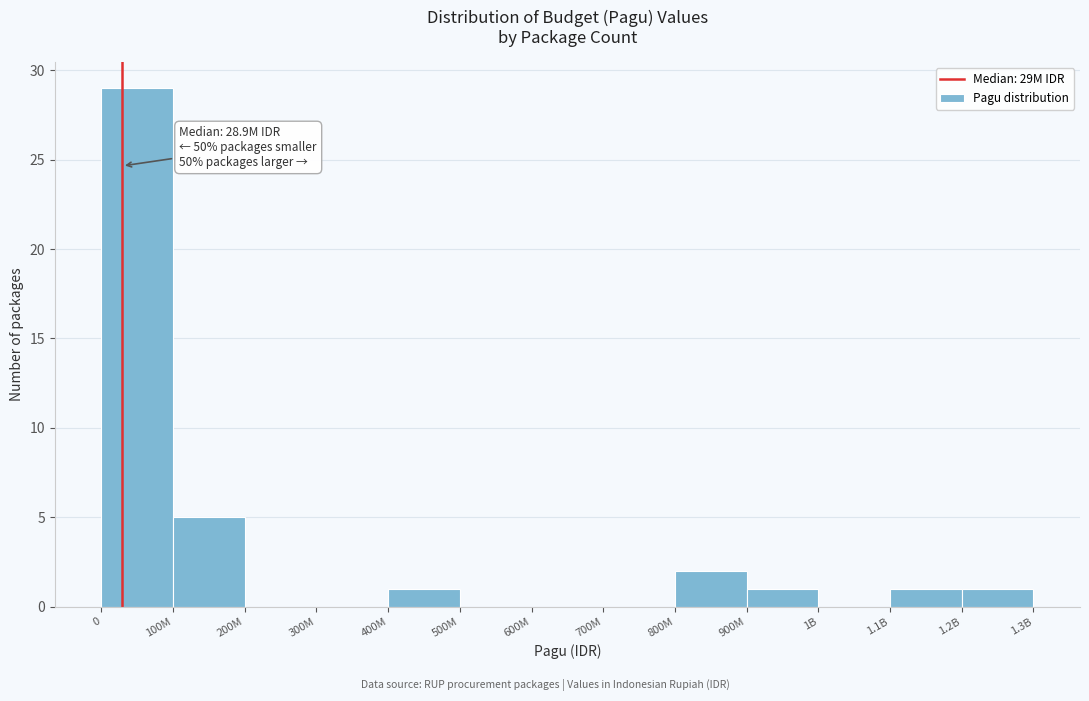

Reading right to left, transcribe all the data shown in this chart.

1.2B=1	1.1B=1	1B=0	900M=1	800M=2	700M=0	600M=0	500M=0	400M=1	300M=0	200M=0	100M=5	0=29